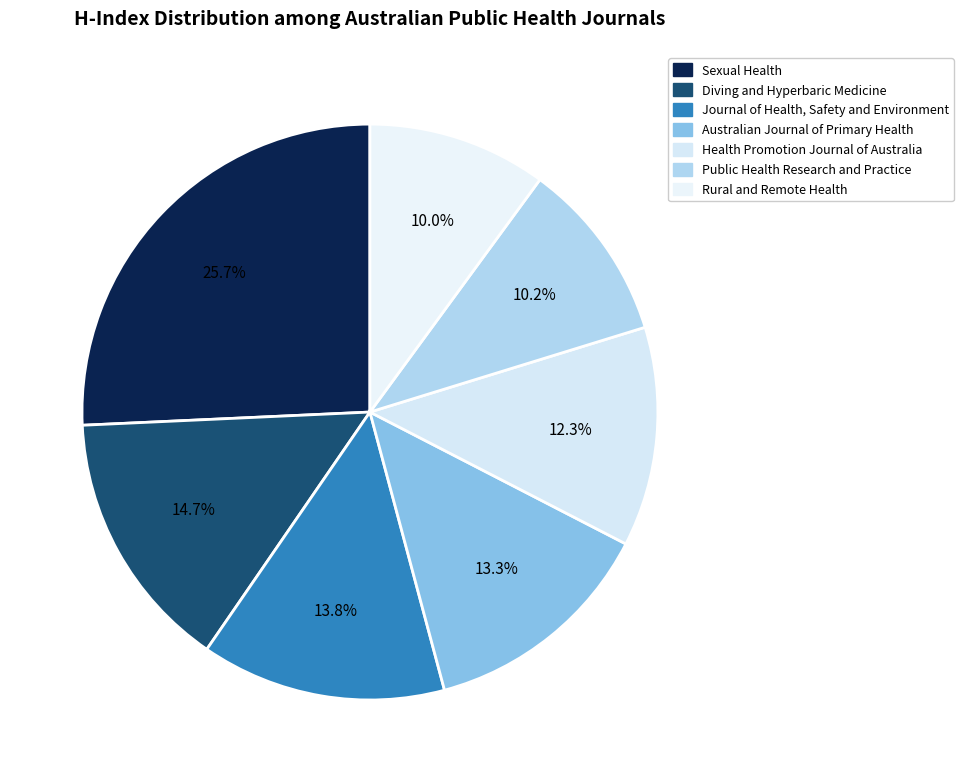

Does Australian Journal of Primary Health account for over 50% of the chart?

No